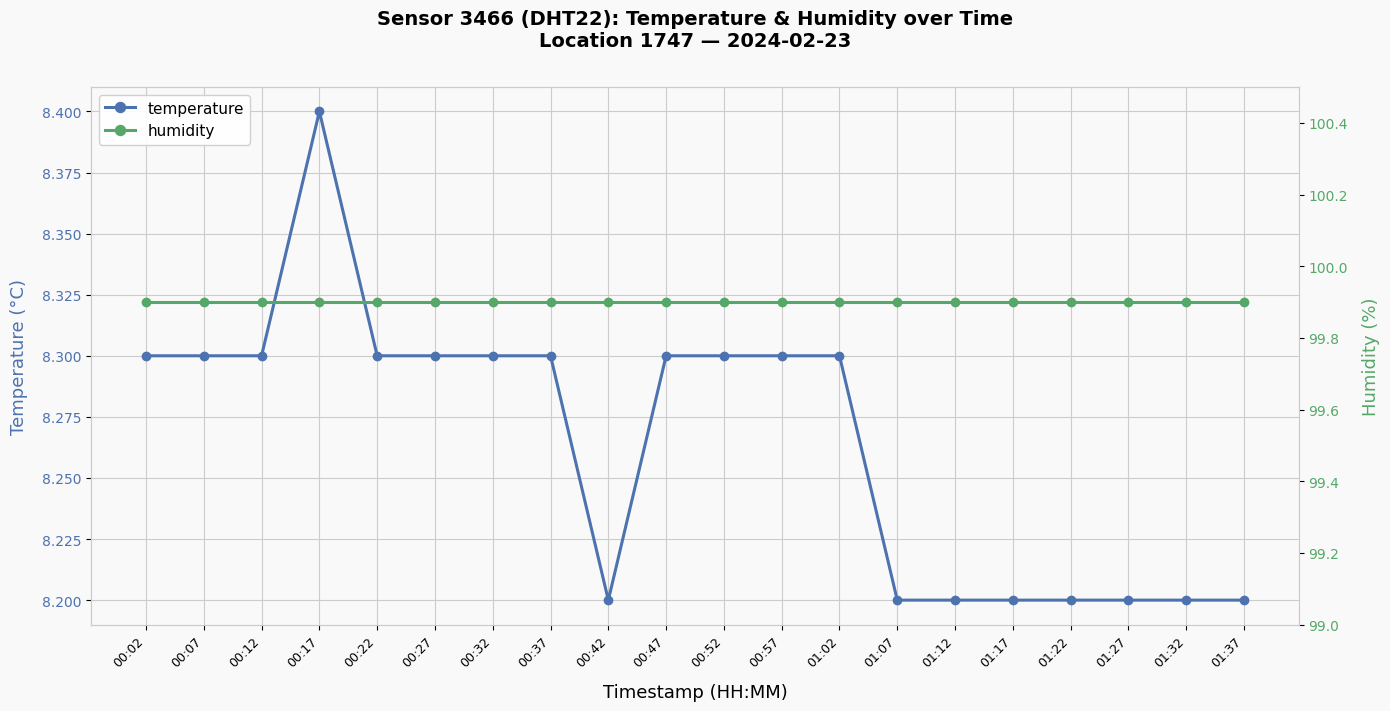

Which series has the largest total across all categories?

humidity